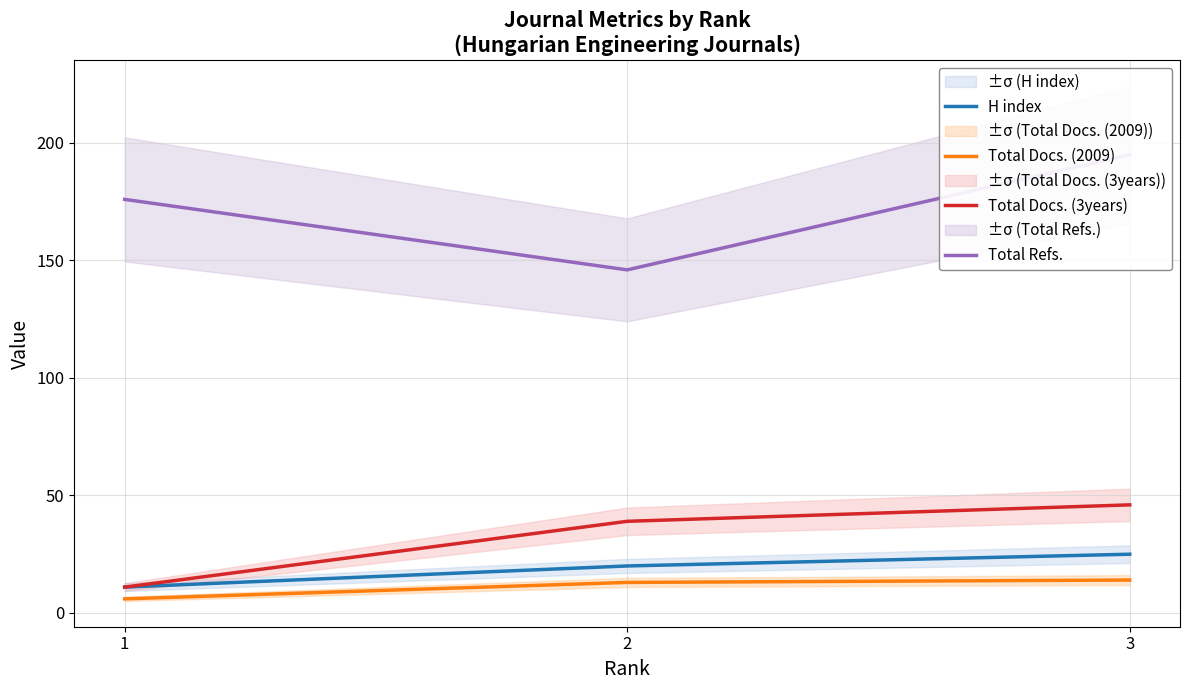

Is the value of Total Docs. (2009) at 1 greater than the value of Total Refs. at 1?

No